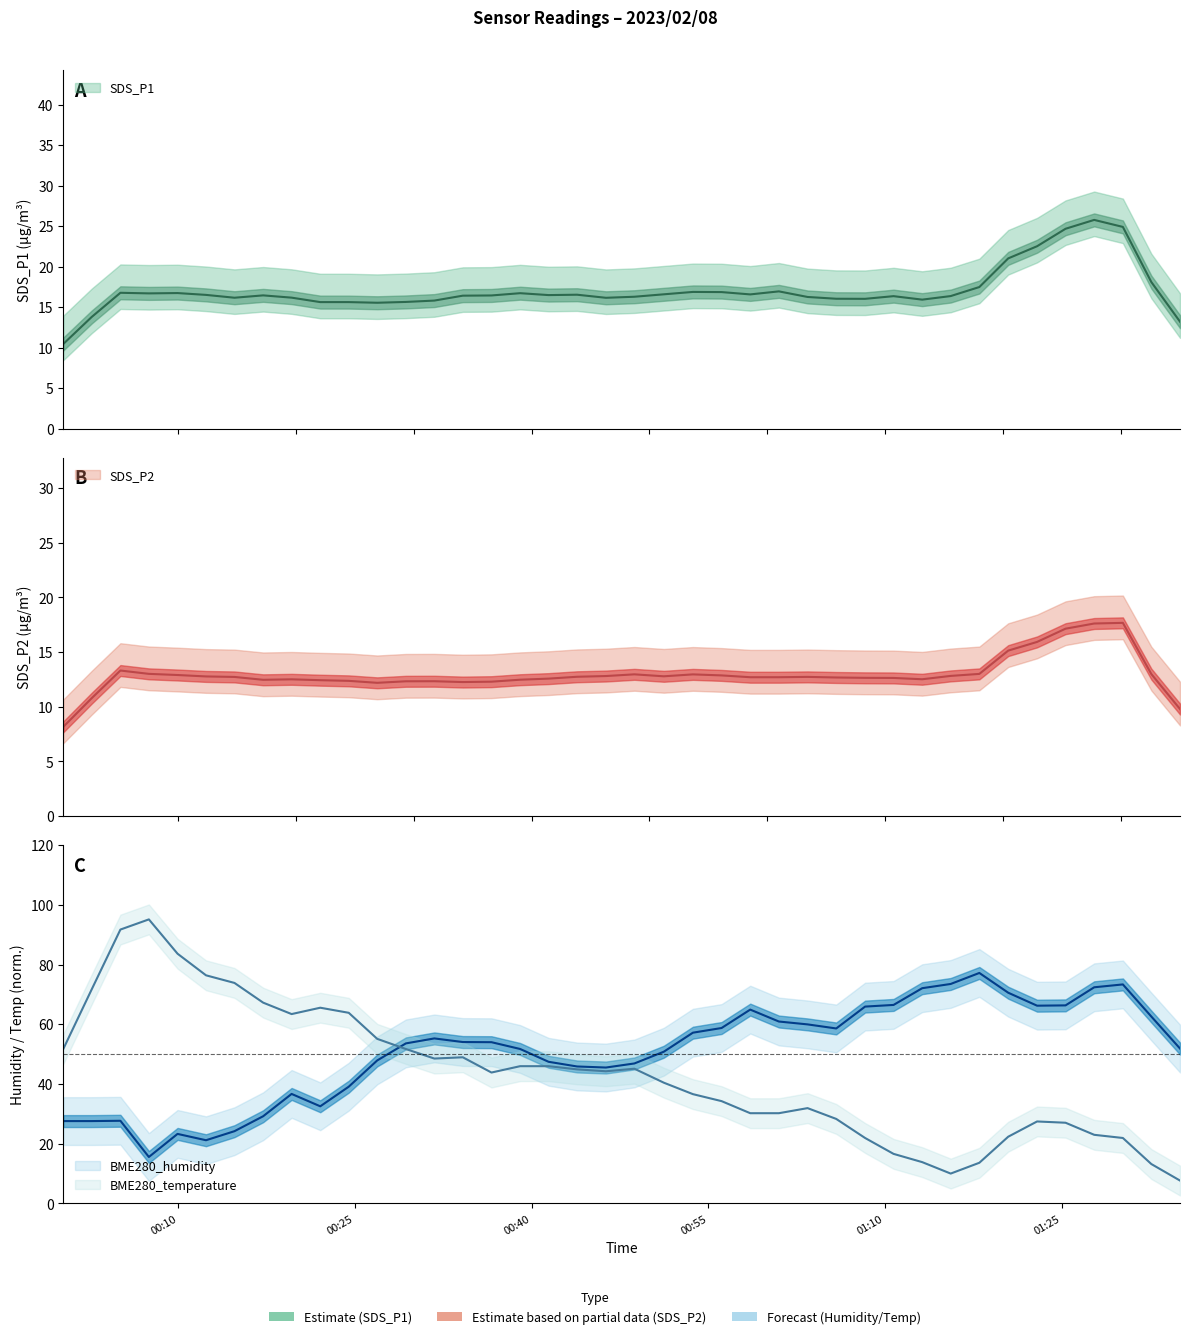

True or false: SDS_P2 has more than 1 interior local peaks.

True